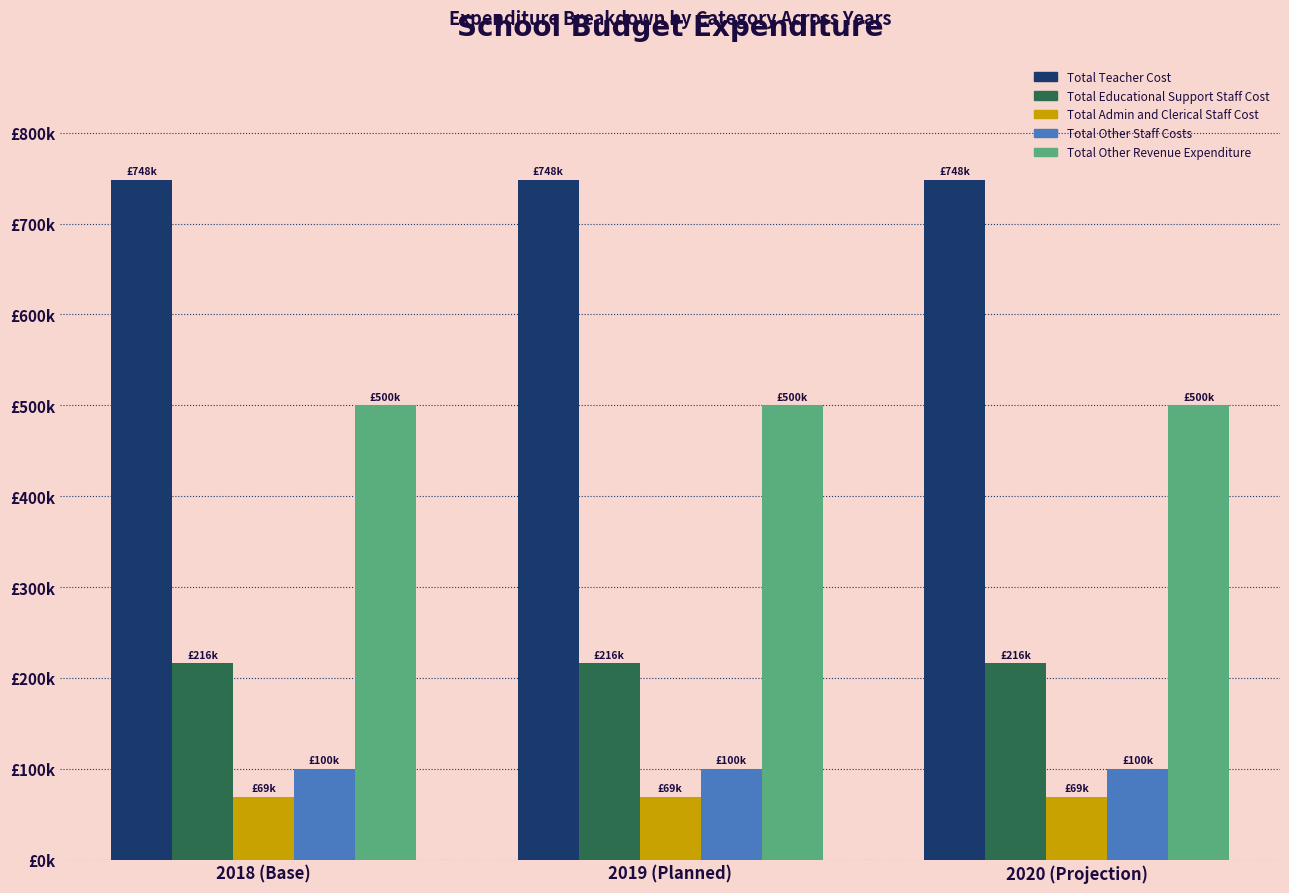

What are all the series names shown in the legend?

Total Teacher Cost, Total Educational Support Staff Cost, Total Admin and Clerical Staff Cost, Total Other Staff Costs, Total Other Revenue Expenditure